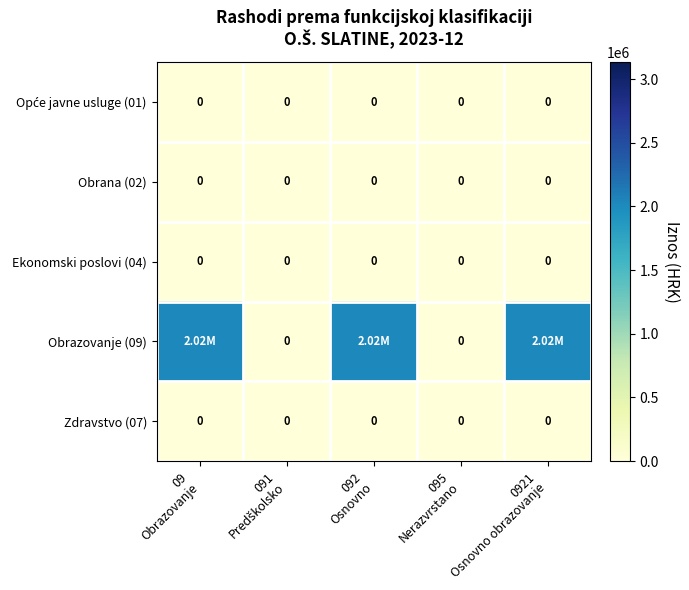

How many distinct data groups are displayed?

5